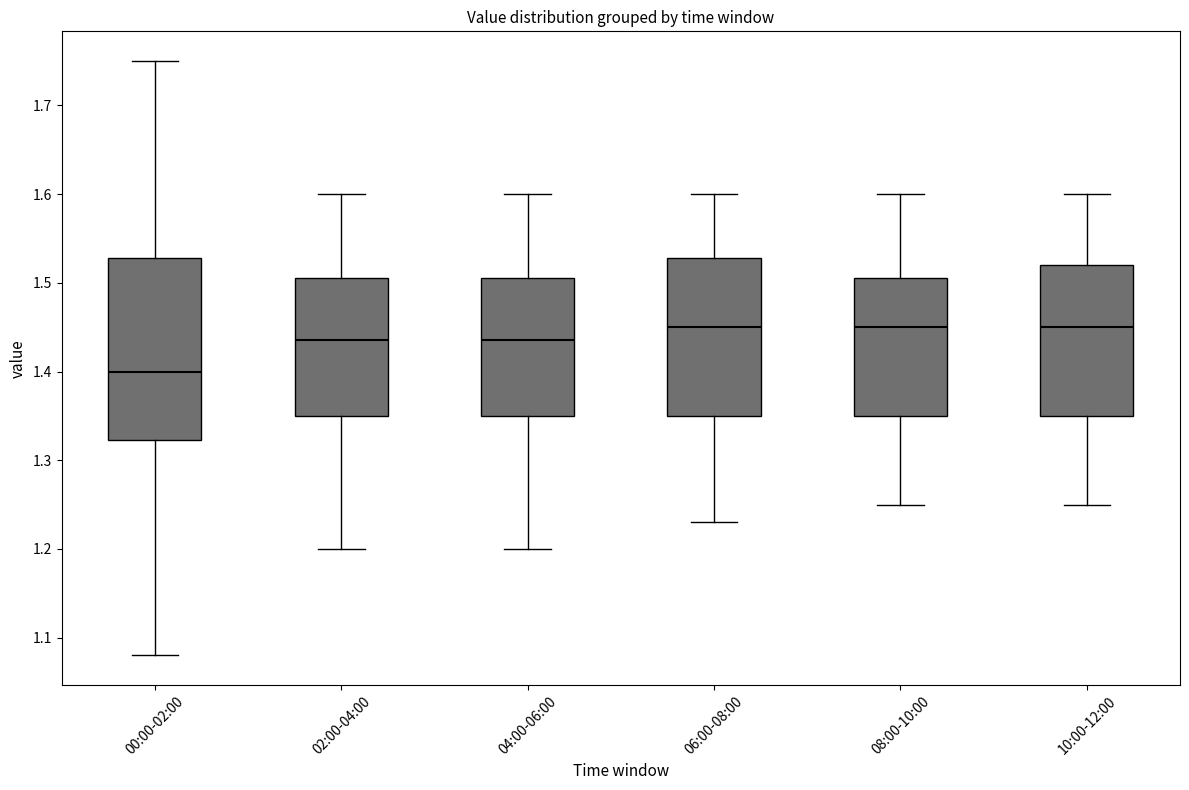

Reading left to right, read every box against the y-axis: the position of its median line, the range the box covers, and the ends of its whiskers. The values are not printed on the chart, so give them approximately, as read against the axis.

00:00-02:00: median 1.40, box 1.32 to 1.53, whiskers 1.08 to 1.75
02:00-04:00: median 1.44, box 1.35 to 1.51, whiskers 1.20 to 1.60
04:00-06:00: median 1.44, box 1.35 to 1.51, whiskers 1.20 to 1.60
06:00-08:00: median 1.45, box 1.35 to 1.53, whiskers 1.23 to 1.60
08:00-10:00: median 1.45, box 1.35 to 1.51, whiskers 1.25 to 1.60
10:00-12:00: median 1.45, box 1.35 to 1.52, whiskers 1.25 to 1.60